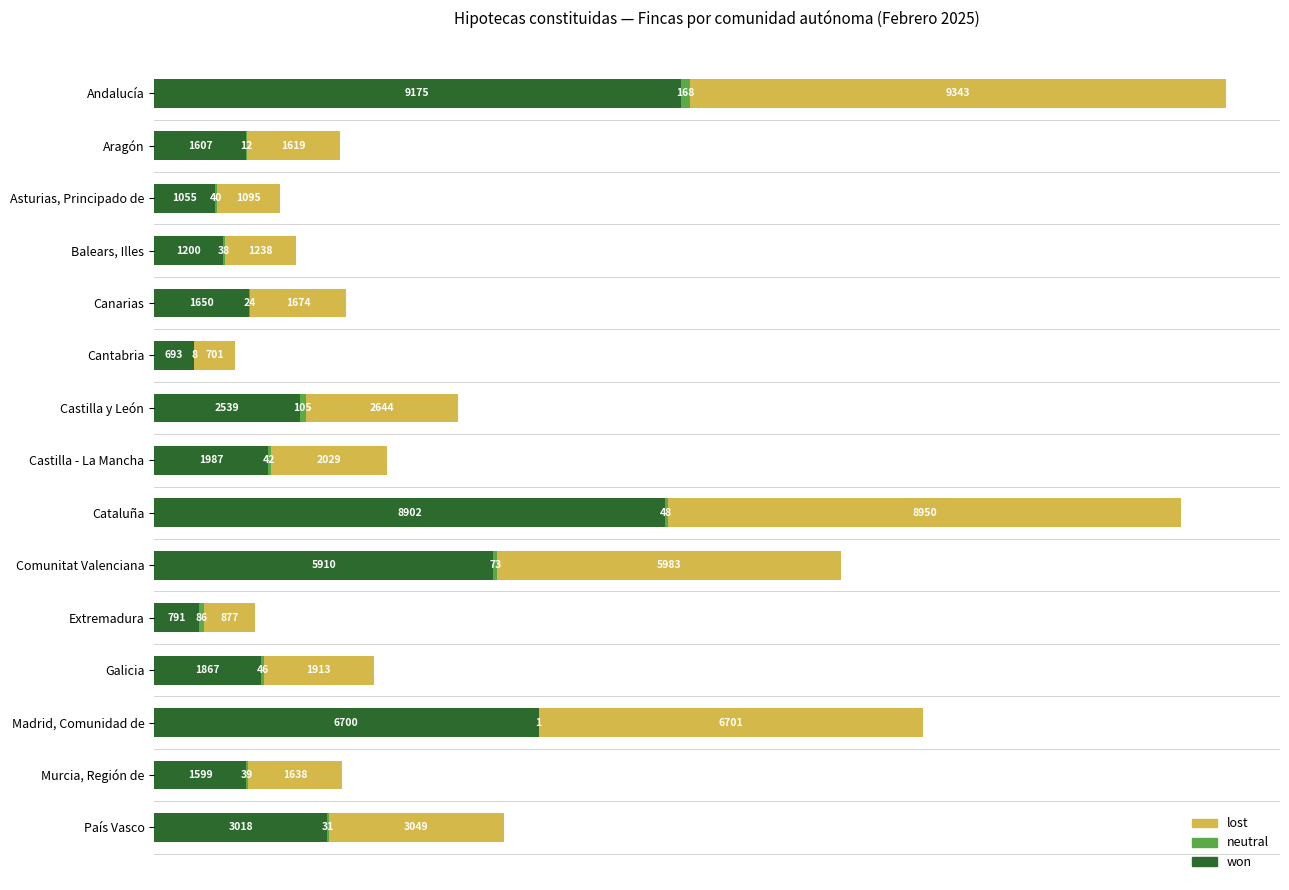

What is the total value across all series at País Vasco?

6098